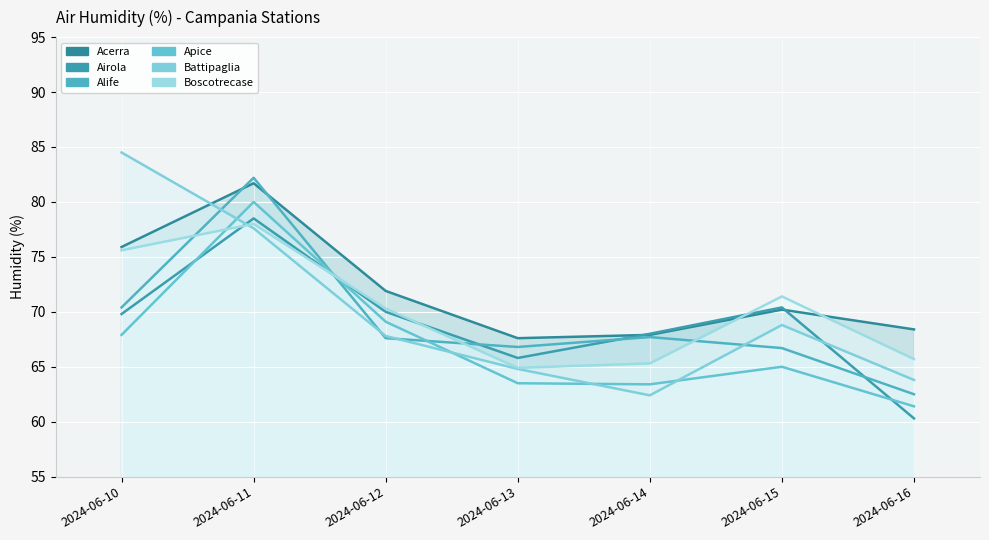

Is the value of Boscotrecase at 2024-06-10 greater than the value of Battipaglia at 2024-06-16?

Yes